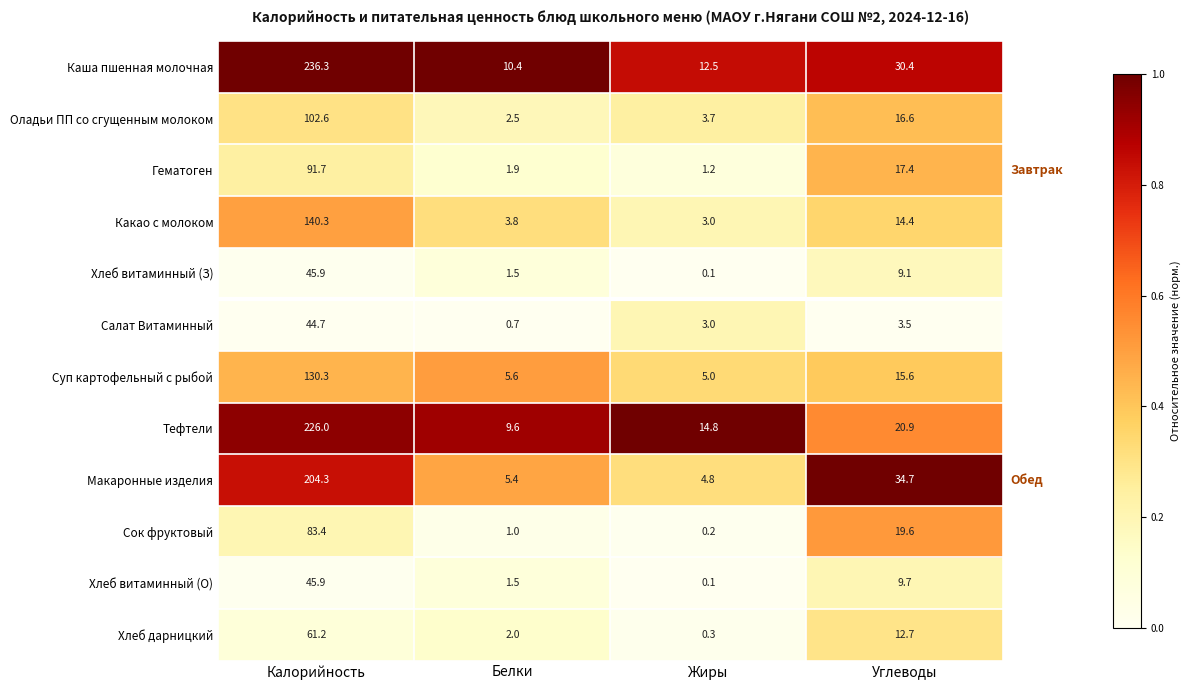

At how many categories does at least one series exceed 0?

4